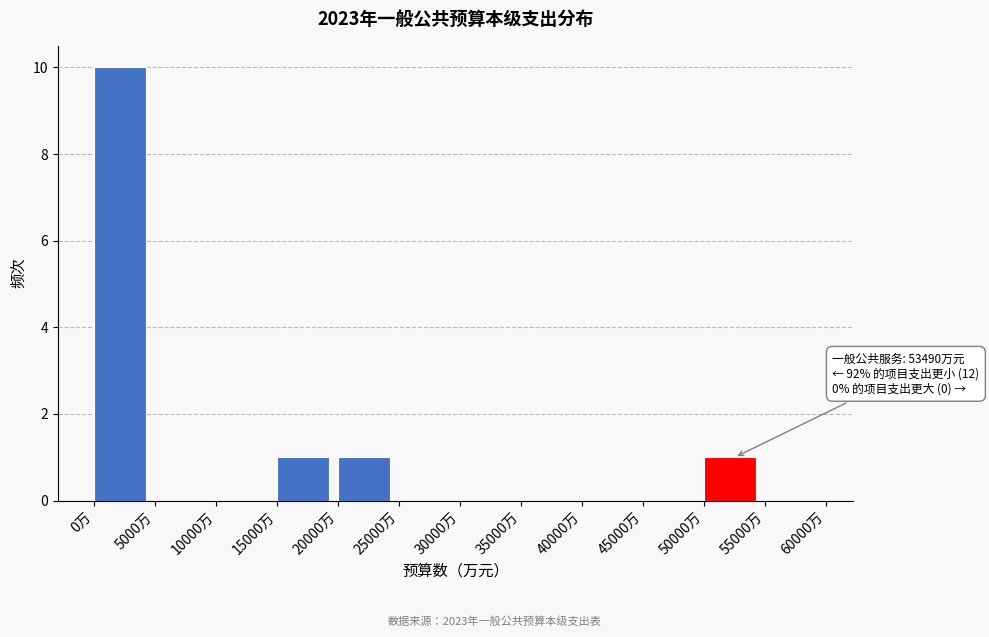

Over which range of the x-axis is the bar tallest?

0 to 5000